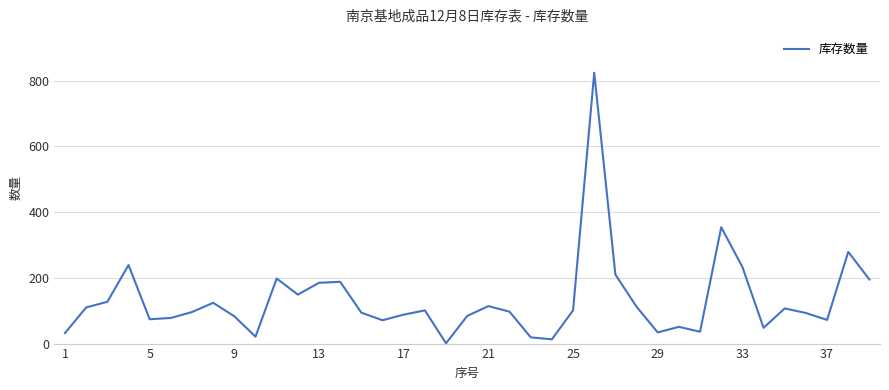

What is the greatest value displayed?

824